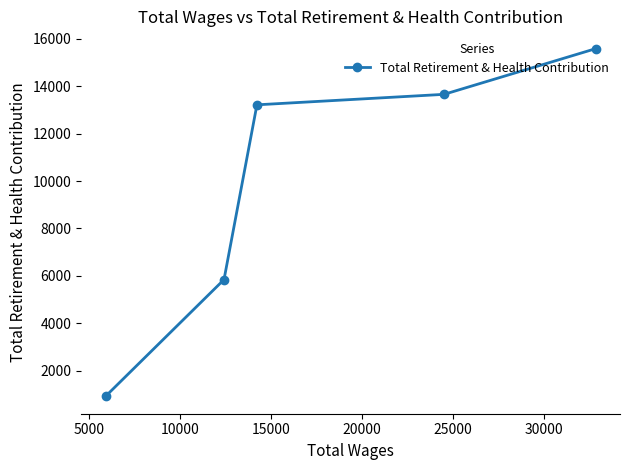

Reading left to right, list all the values displayed in this chart.

916	5842	13215	13657	15582